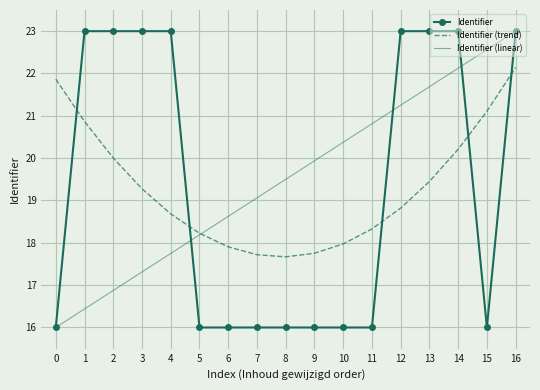

What is the sum of the Identifier (linear) values at 14 and 11?

42.9